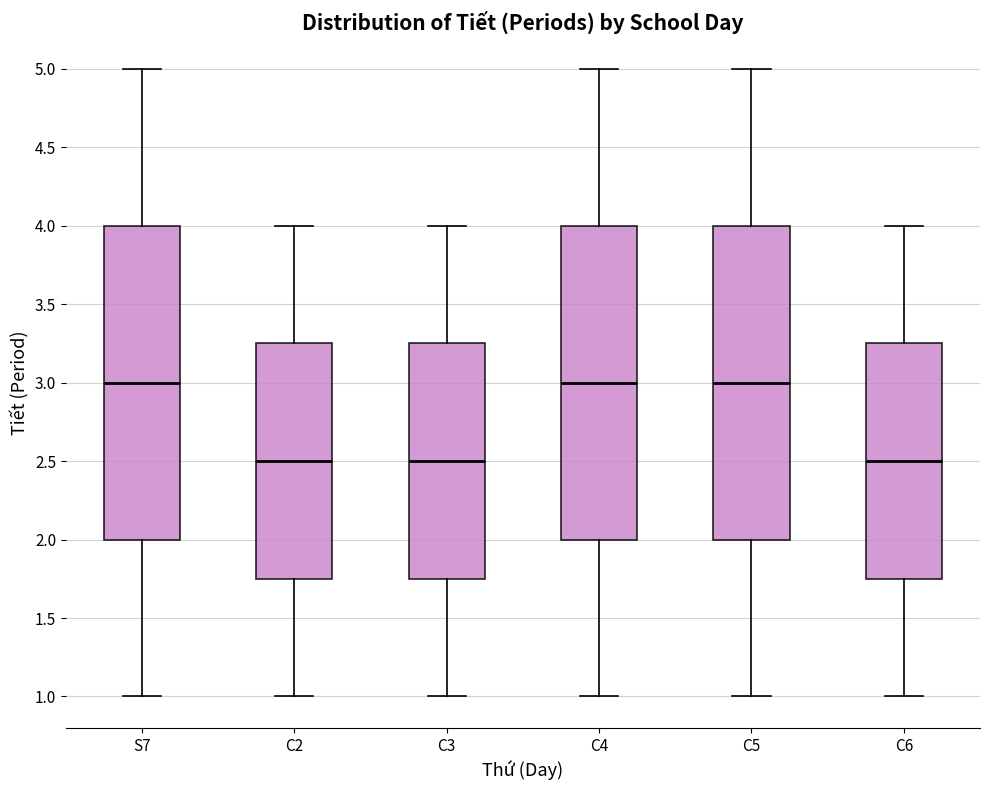

Where does the median line of the box for S7 sit on the y-axis? The values are not printed on the chart, so give them approximately, as read against the axis.

3.00